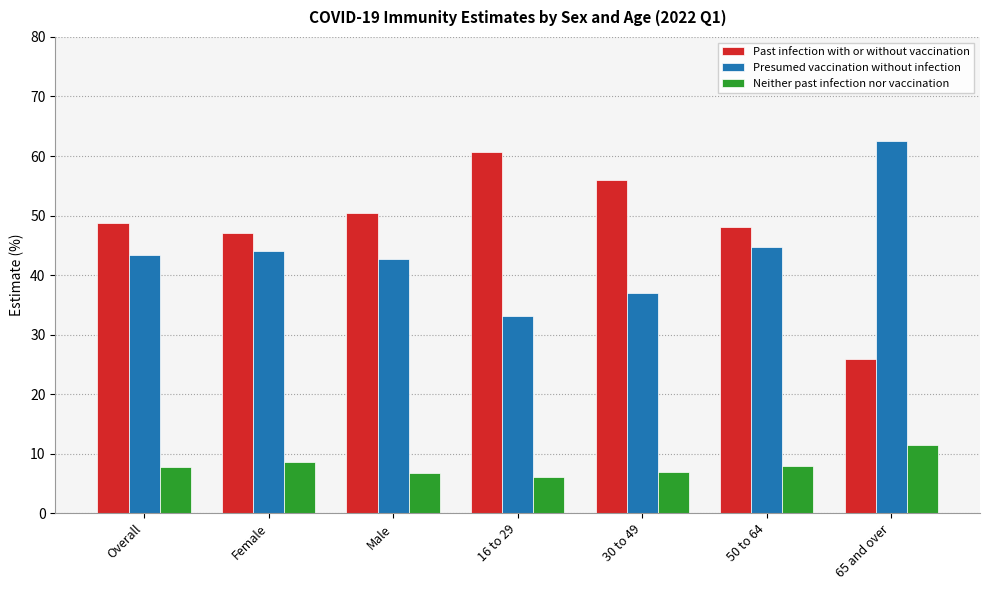

What is the greatest value displayed?

62.5